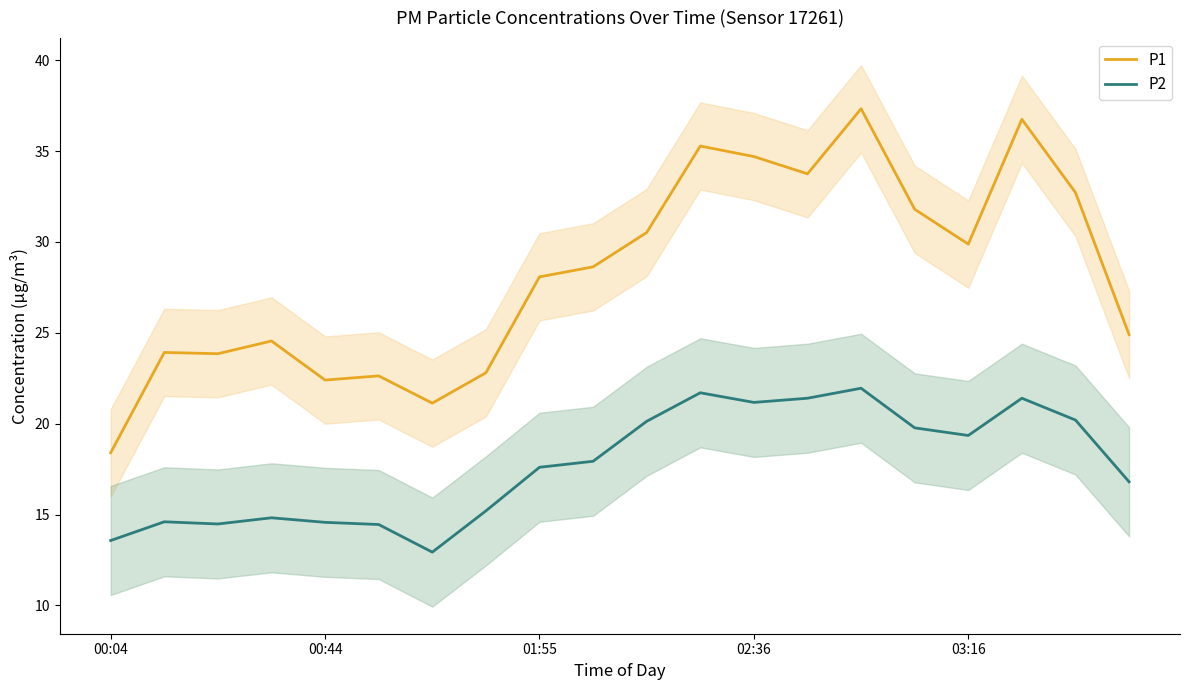

True or false: P2 and P1 cross at least once.

False